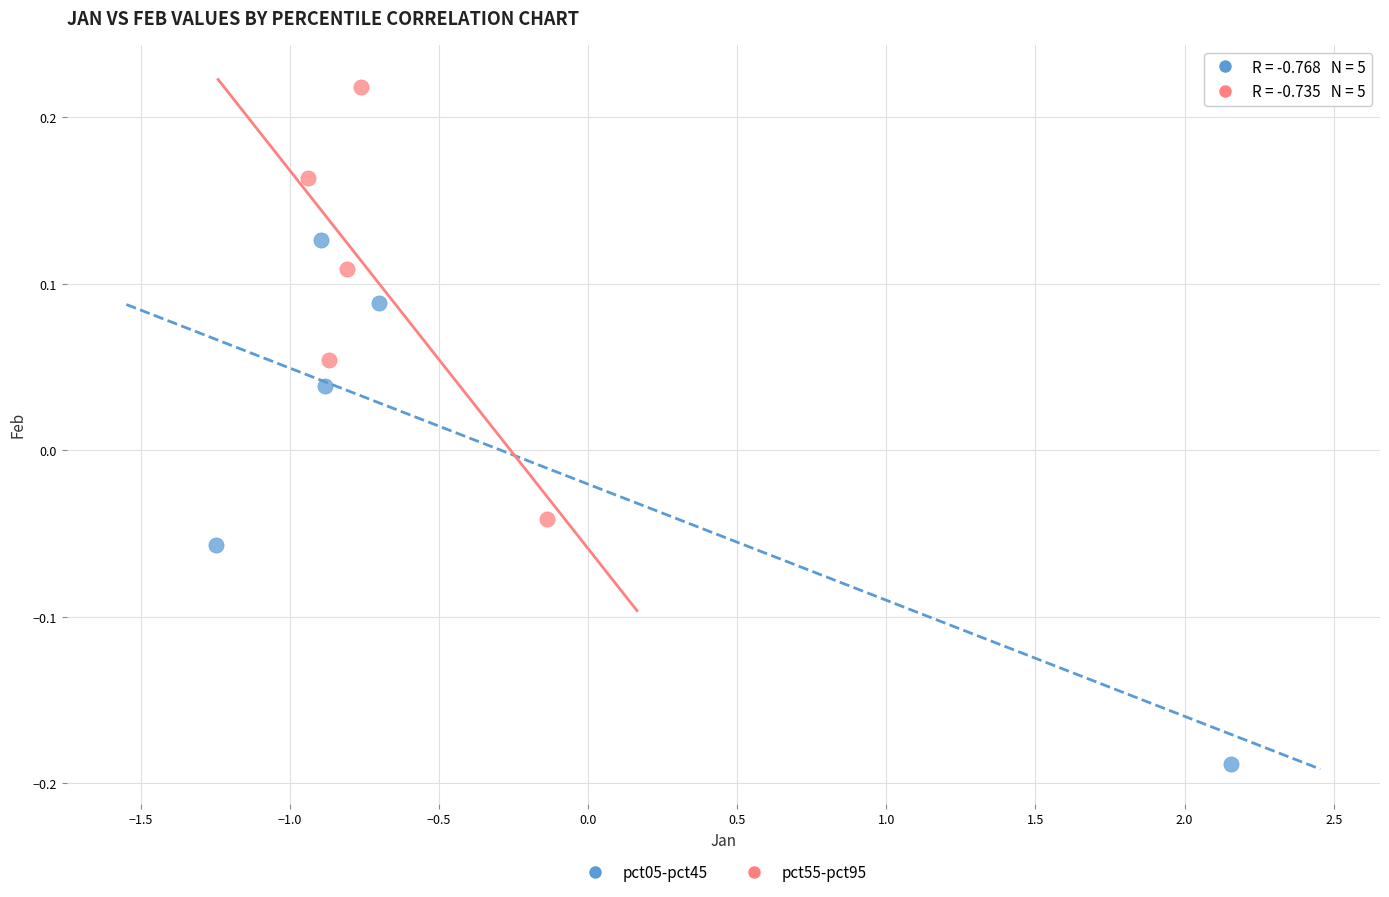

Which series reaches the minimum Y coordinate?

pct05-pct45